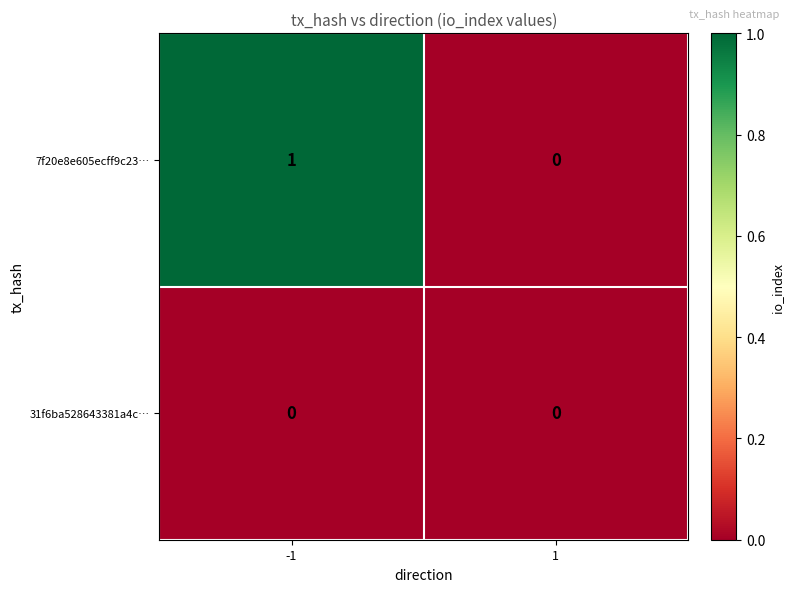

At -1, list the series in order from smallest to largest.

31f6ba528643381a4c…, 7f20e8e605ecff9c23…